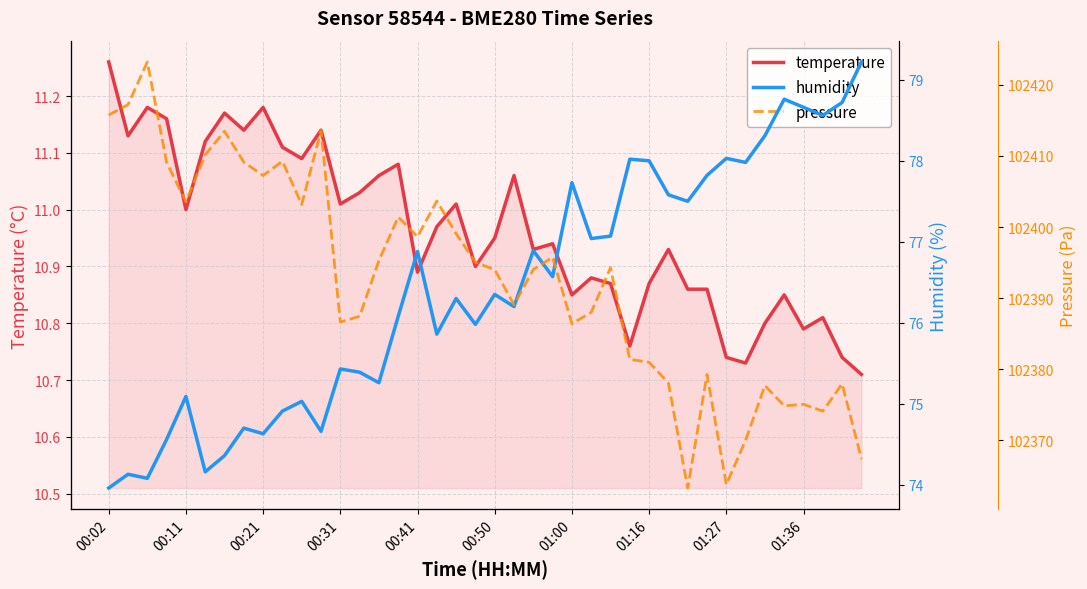

What is the average value of the pressure series?

102392.7